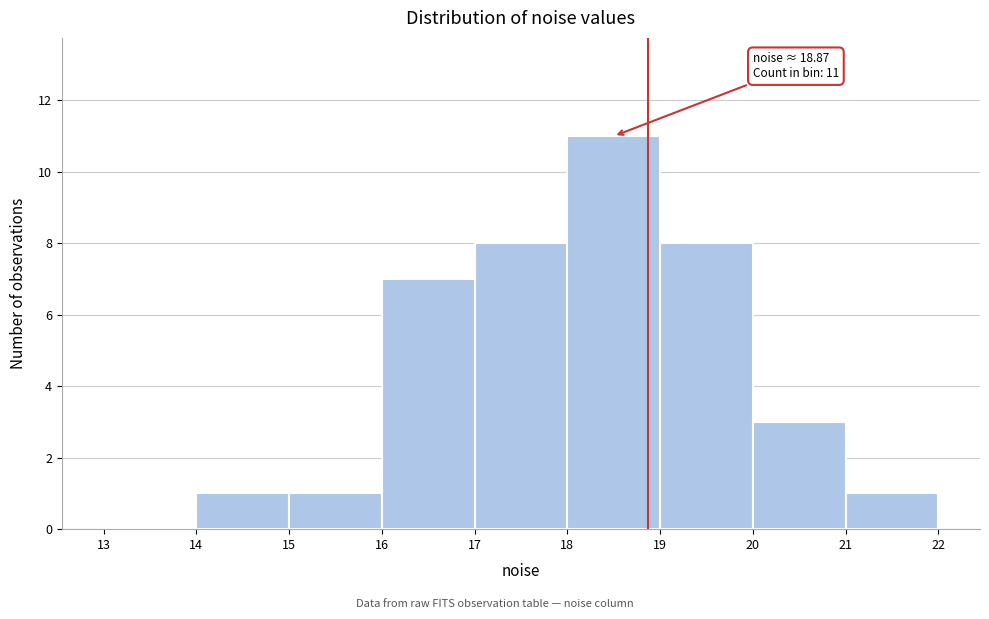

Which range on the x-axis has the tallest bar?

18 to 19